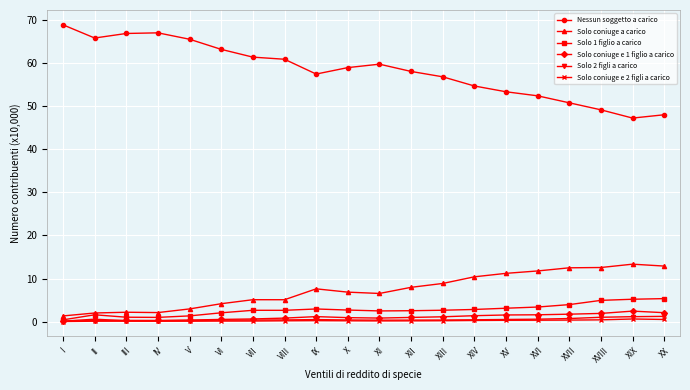

Is the value of Solo 2 figli a carico at XI greater than the value of Solo 1 figlio a carico at XI?

No